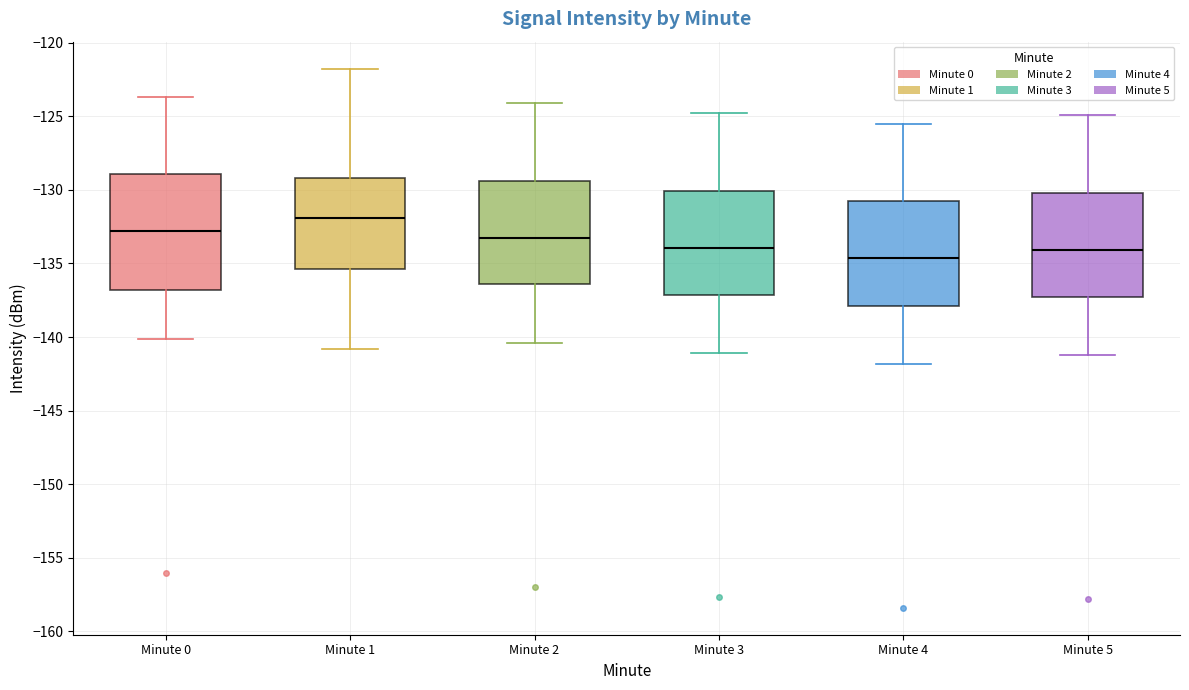

Reading left to right, transcribe this box plot: for each box, give where its median line is, the range the box spans, and where its two whiskers end, as read against the y-axis. The values are not printed on the chart, so give them approximately, as read against the axis.

Minute 0: median -133.0, box -137.0 to -129.0, whiskers -140.0 to -123.5
Minute 1: median -132.0, box -135.5 to -129.0, whiskers -141.0 to -122.0
Minute 2: median -133.5, box -136.5 to -129.5, whiskers -140.5 to -124.0
Minute 3: median -134.0, box -137.0 to -130.0, whiskers -141.0 to -125.0
Minute 4: median -134.5, box -138.0 to -131.0, whiskers -142.0 to -125.5
Minute 5: median -134.0, box -137.5 to -130.0, whiskers -141.0 to -125.0